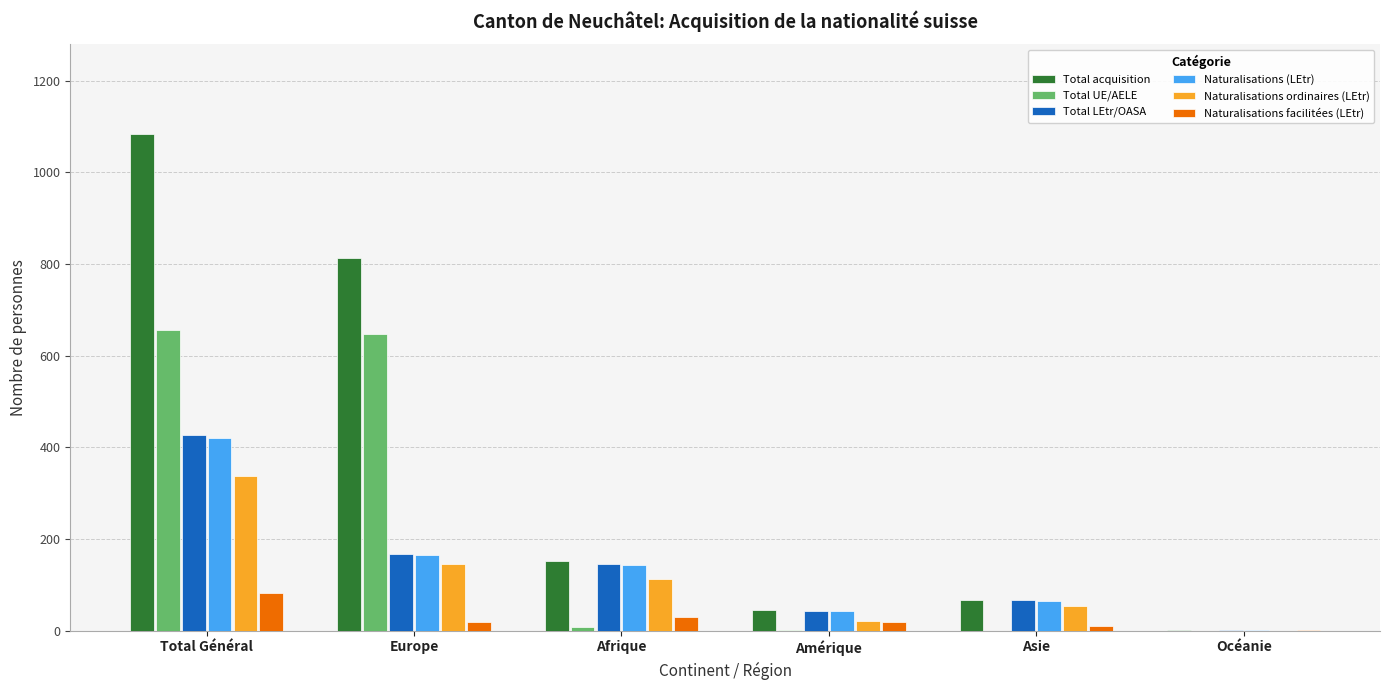

Which label corresponds to the largest value in the chart?

Total Général